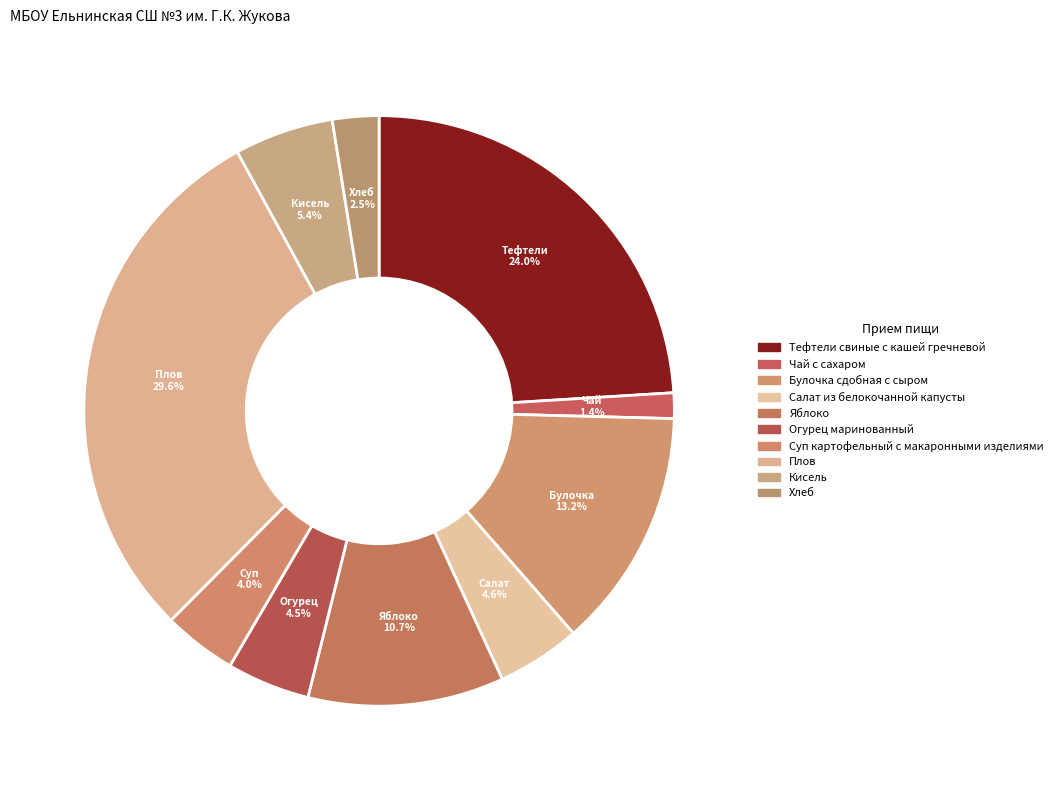

Which slice is the smallest?

Чай с сахаром